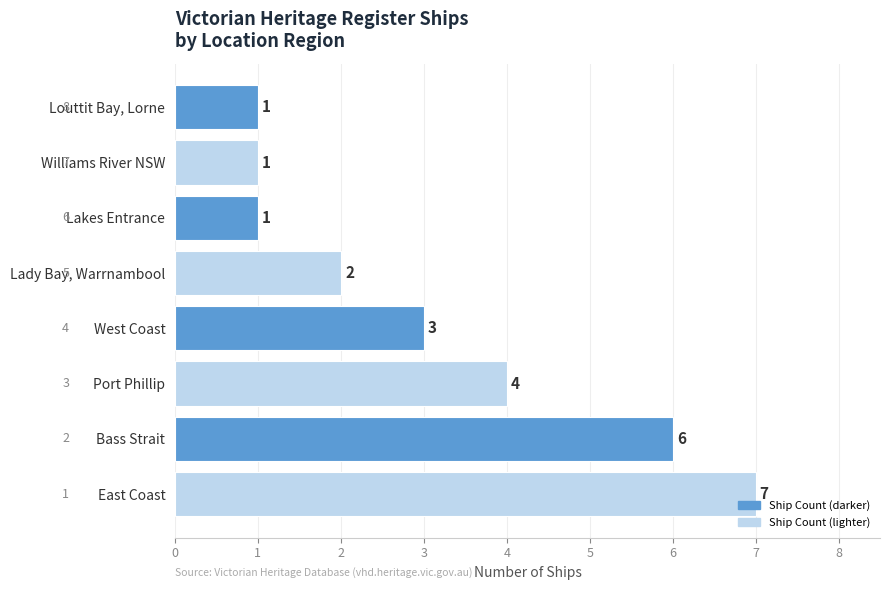

What is the difference between the maximum and minimum values?

6